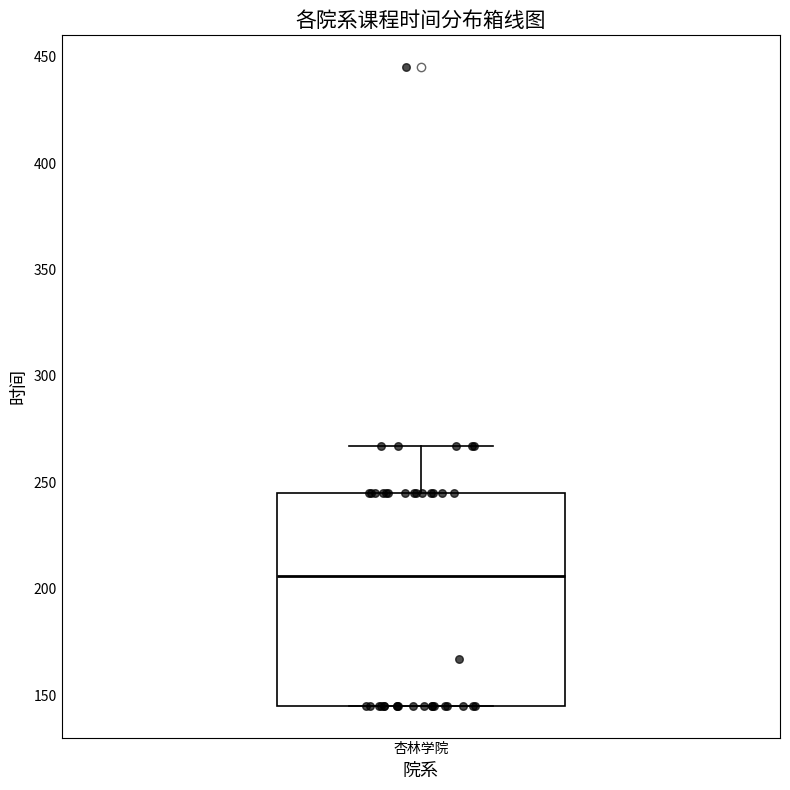

Read this box plot against the y-axis: the position of the median line, the range covered by the box, and the ends of both whiskers. The values are not printed on the chart, so give them approximately, as read against the axis.

median 205, box 145 to 245, whiskers 145 to 265